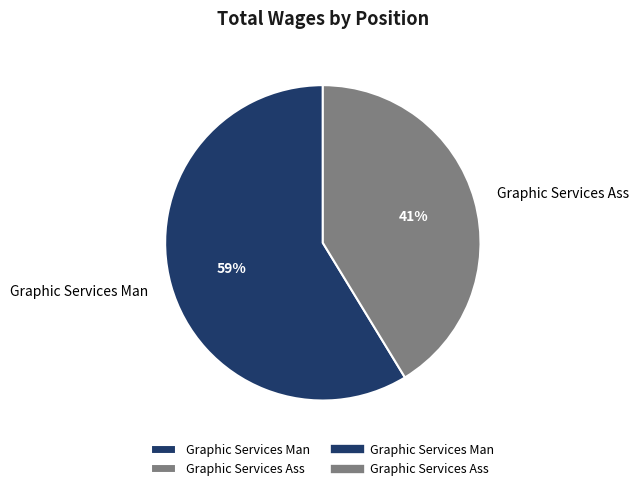

Is it true that Graphic Services Man is 59% of the pie?

True